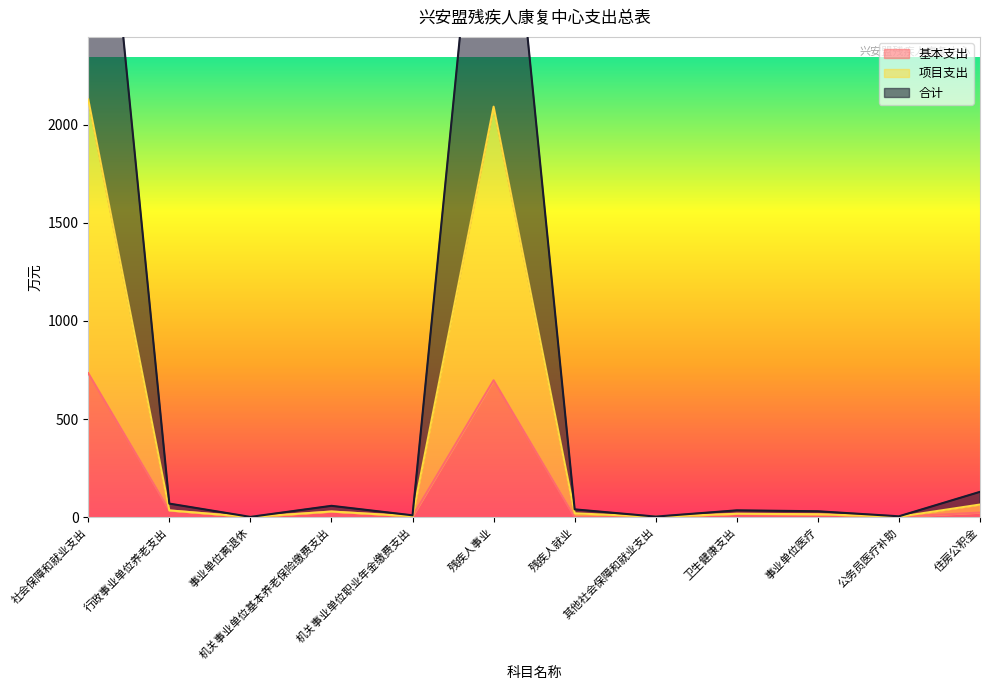

True or false: 合计 has a value of 30.3 at 事业单位医疗.

True